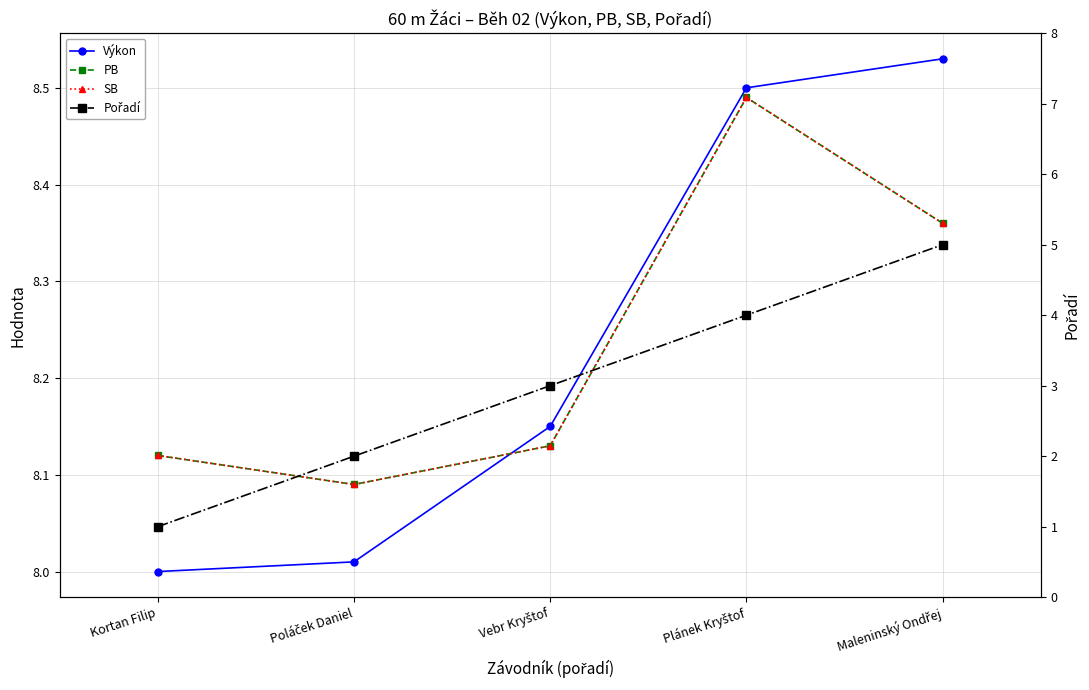

At which label is SB closest to 8?

Poláček Daniel